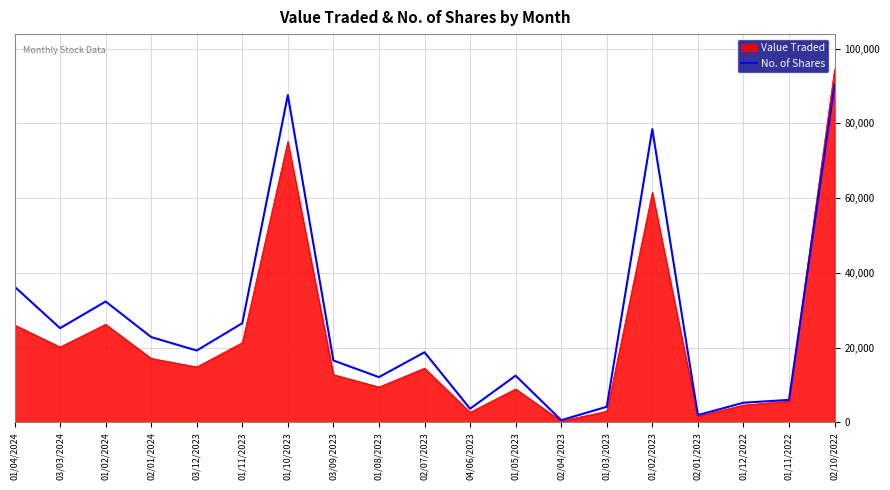

What is the minimum value shown in the chart?

396